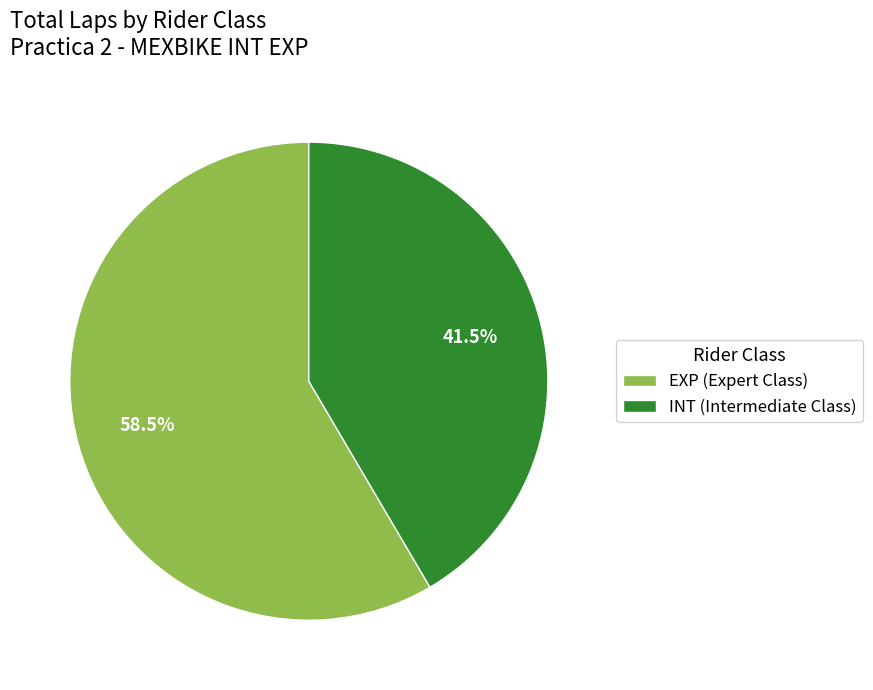

What is the total percentage of EXP and INT?

100.0%